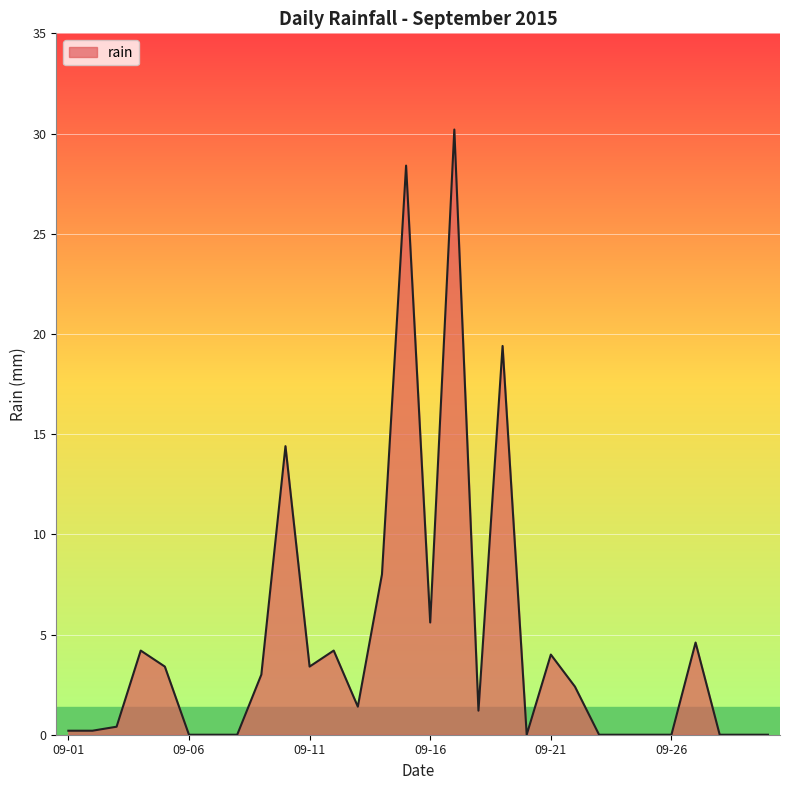

How many lines are shown in the chart?

1